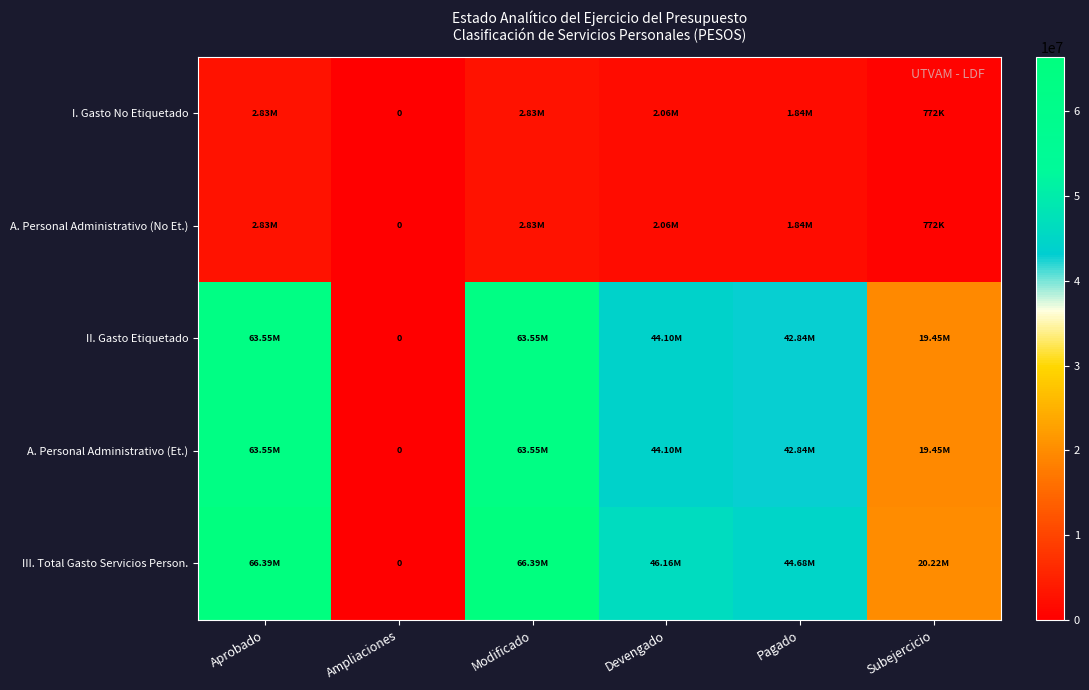

At how many categories does at least one series exceed 19753172?

5